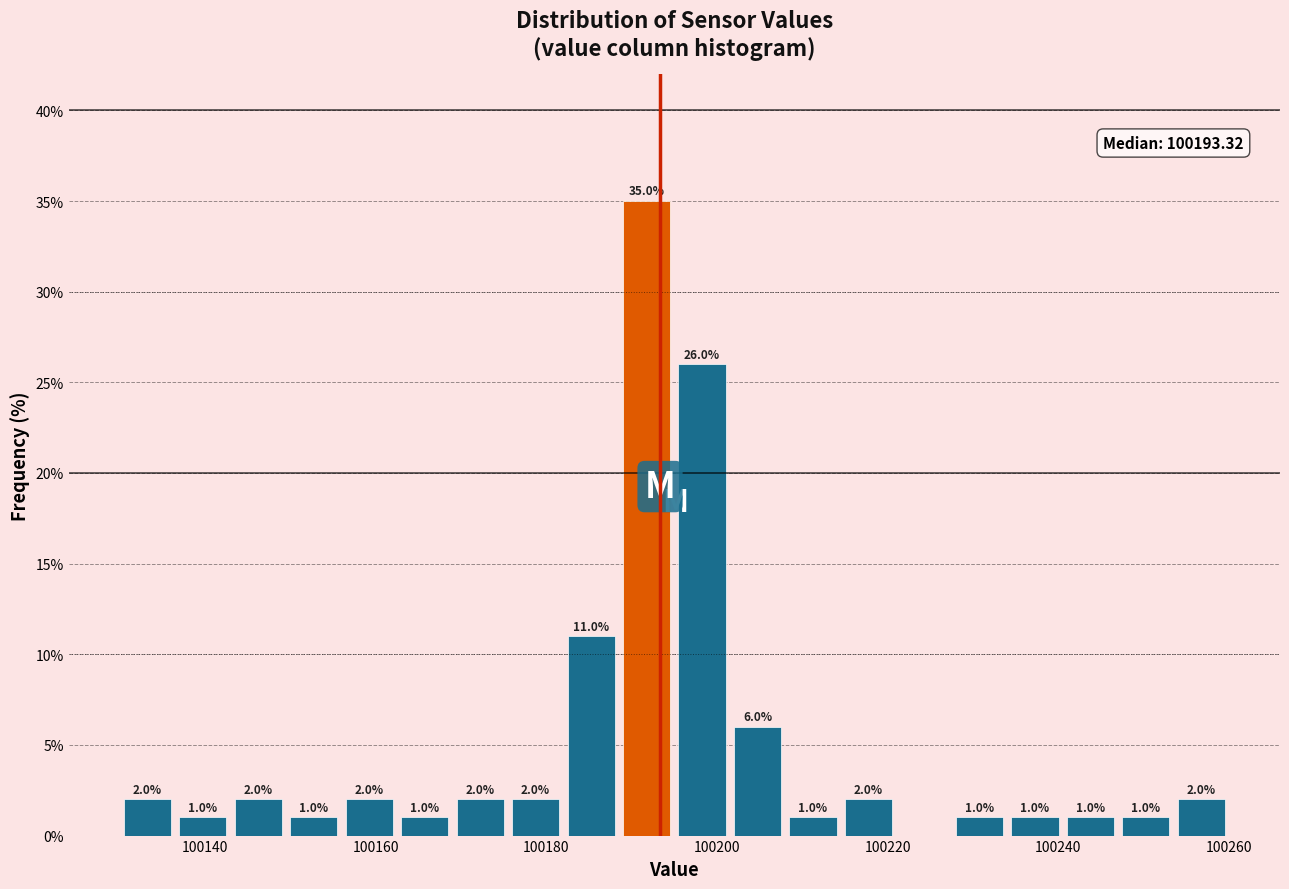

Around what value on the x-axis is the tallest bar? Give the approximate position of its centre, as read against the axis.

100192